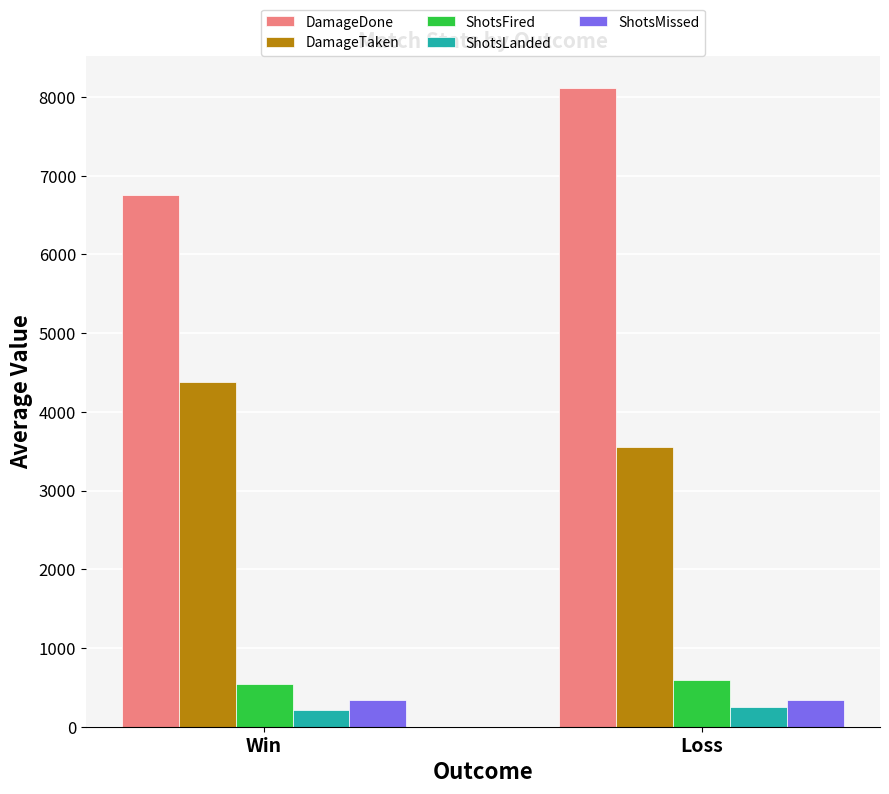

At Win, list the series in order from largest to smallest.

DamageDone, DamageTaken, ShotsFired, ShotsMissed, ShotsLanded